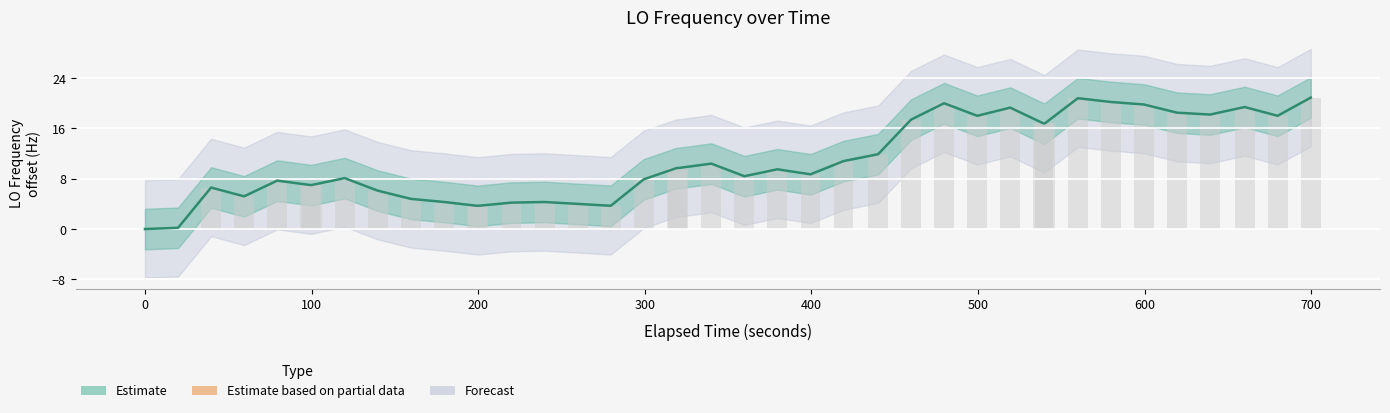

At how many categories does at least one series exceed 15?

14